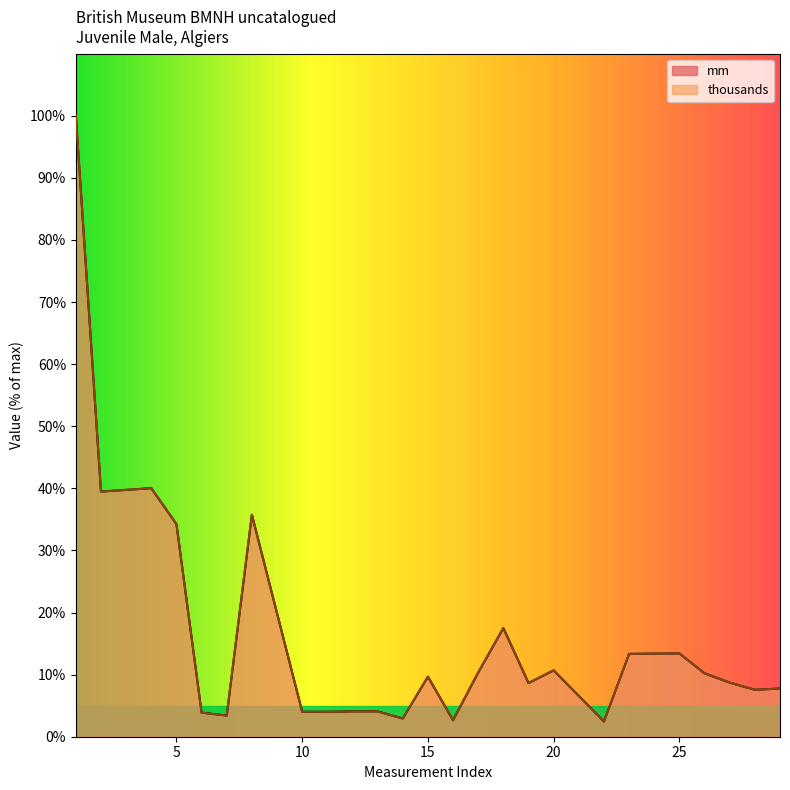

Which series ends up on top after the final intersection of mm and thousands?

mm